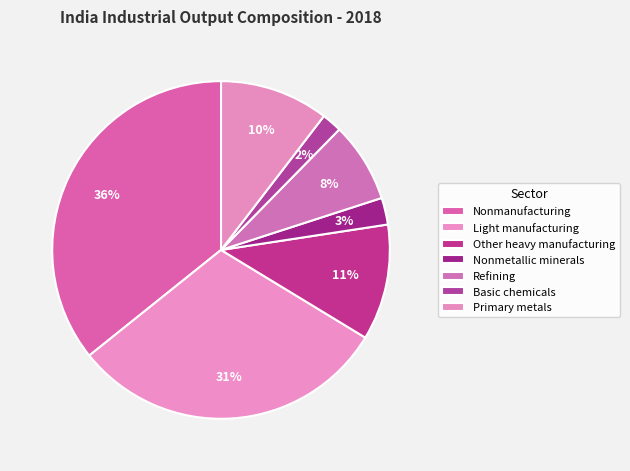

What is the total percentage of Light manufacturing and Other heavy manufacturing?

41.7%